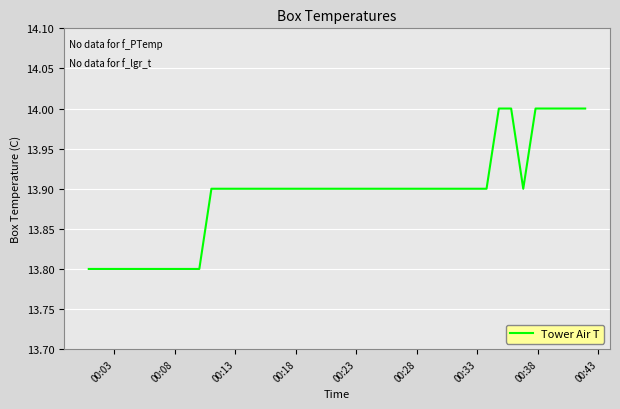

What is the greatest value displayed?

14.0